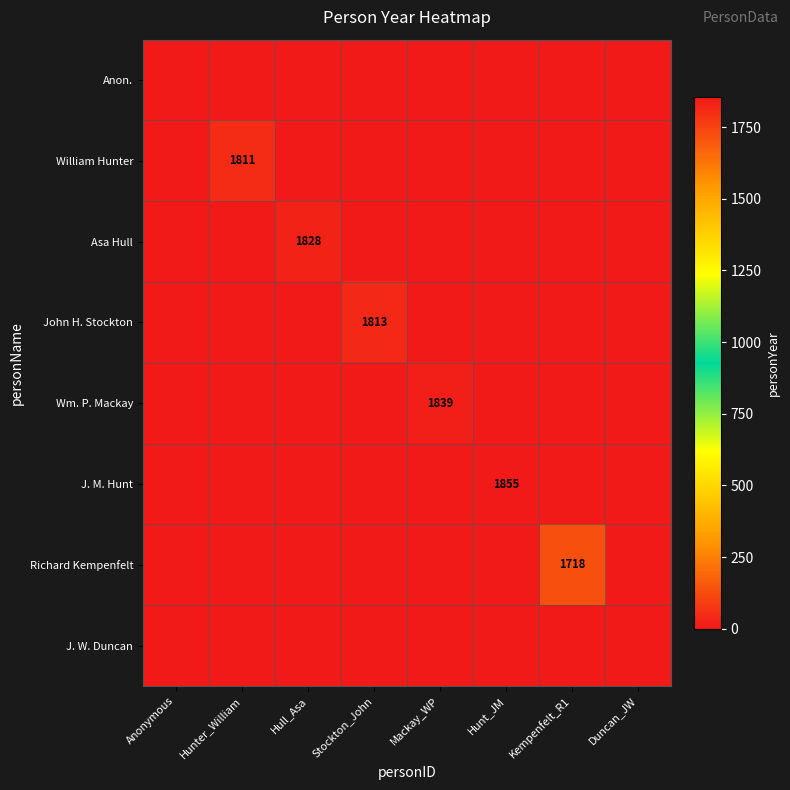

At Hunter_William, list the series in order from largest to smallest.

William Hunter, Anon., Asa Hull, John H. Stockton, Wm. P. Mackay, J. M. Hunt, Richard Kempenfelt, J. W. Duncan